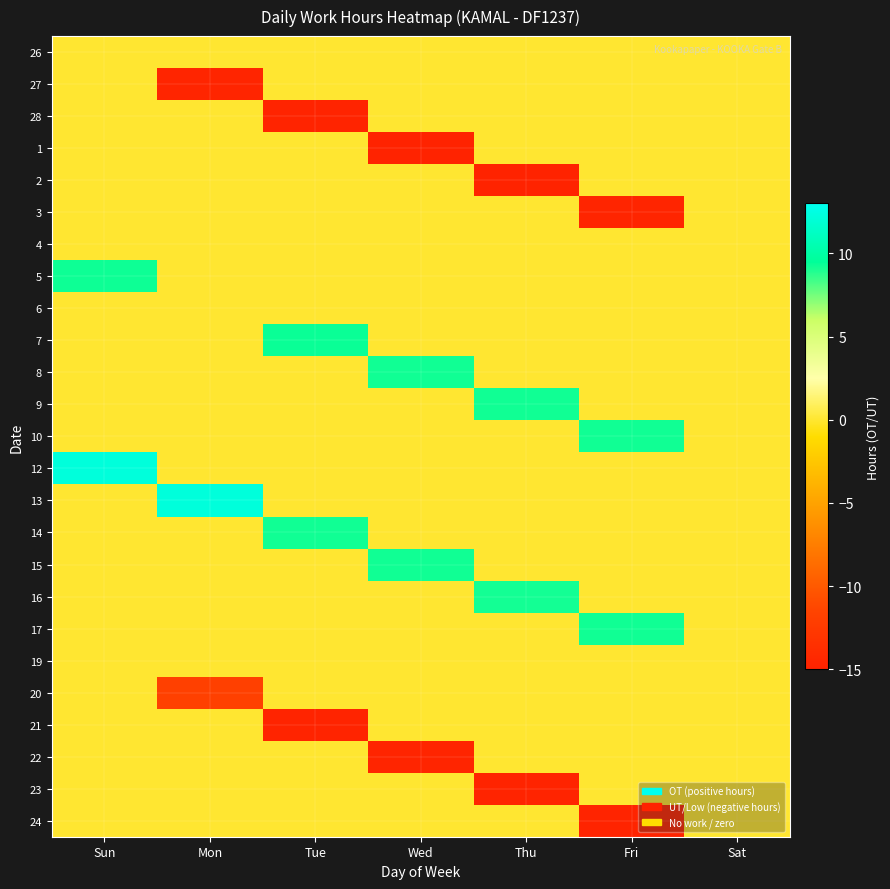

What is the maximum value shown in the chart?

12.2